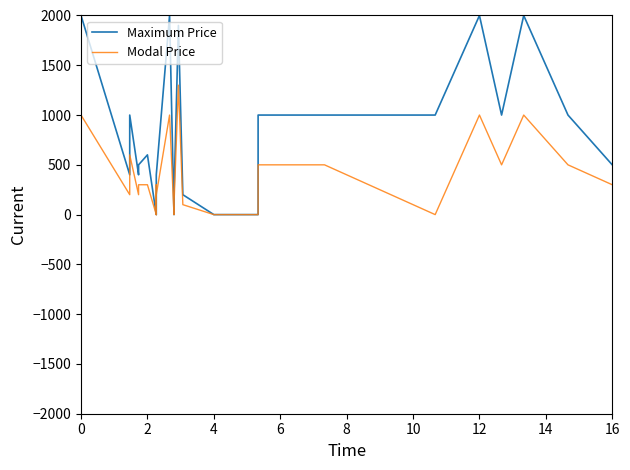

What is the highest value of the Modal Price series?

1300